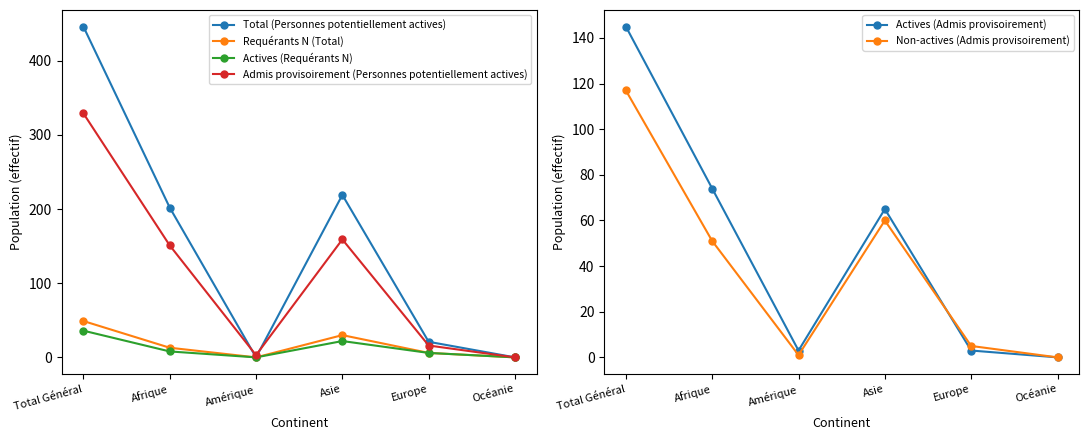

Between which two adjacent categories do Requérants N (Total) and Actives (Admis provisoirement) first intersect?

Asie and Europe